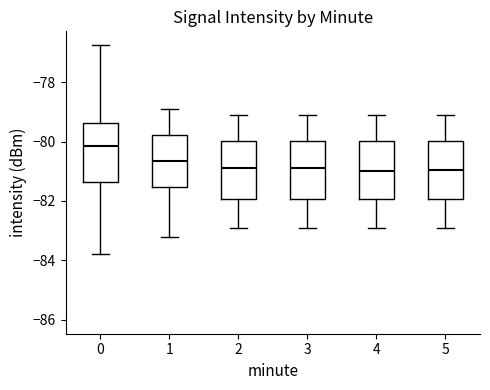

Where does the median line of the box at x = 5 sit on the y-axis? The values are not printed on the chart, so give them approximately, as read against the axis.

-81.0